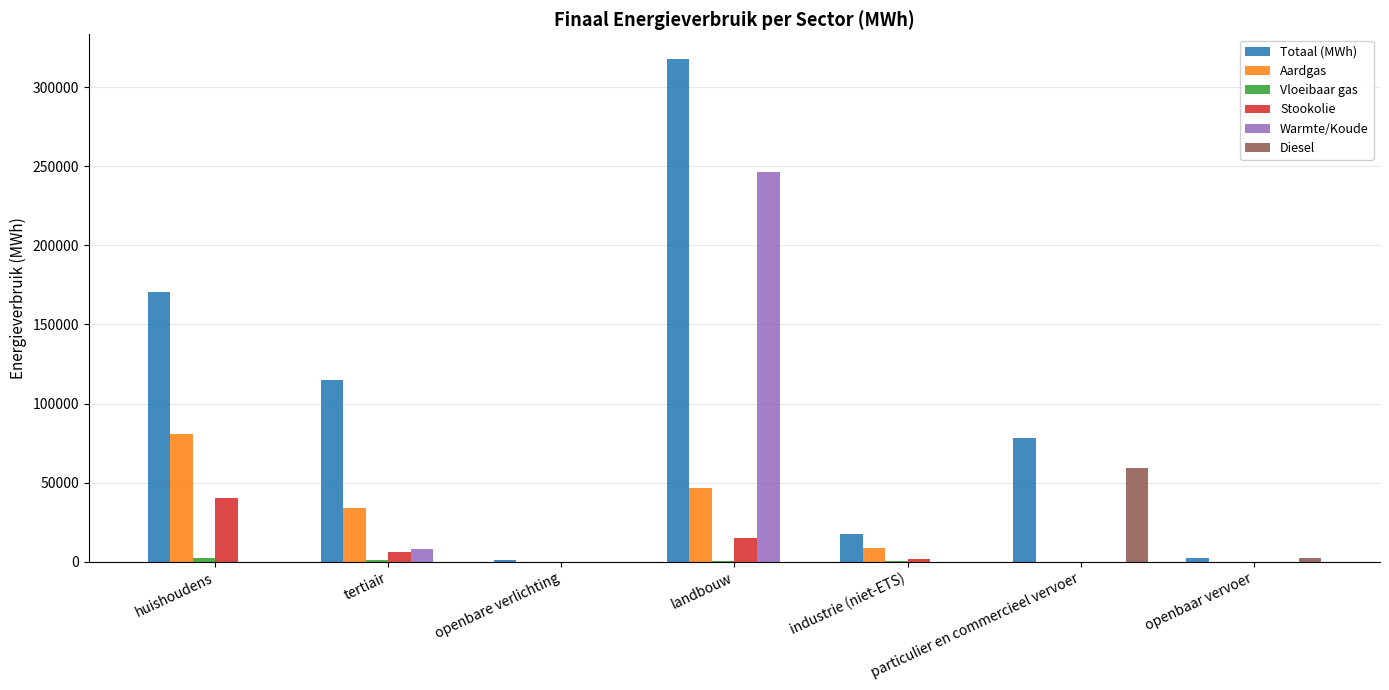

The value of Warmte/Koude at tertiair is 8164.3. True or false?

True